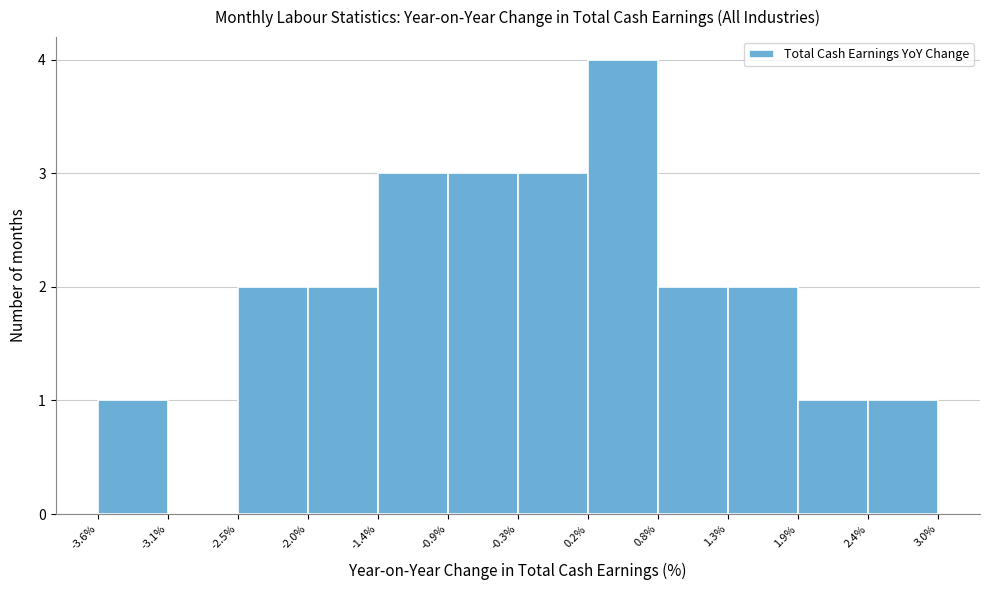

Reading left to right, list every bar in this chart as the range it spans on the x-axis followed by its height. The values are not printed on the chart, so give them approximately, as read against the axis.

-3.6% to -3.1%: 1
-3.1% to -2.5%: 0
-2.5% to -2.0%: 2
-2.0% to -1.4%: 2
-1.4% to -0.9%: 3
-0.9% to -0.3%: 3
-0.3% to 0.2%: 3
0.2% to 0.8%: 4
0.8% to 1.3%: 2
1.3% to 1.9%: 2
1.9% to 2.4%: 1
2.4% to 3.0%: 1